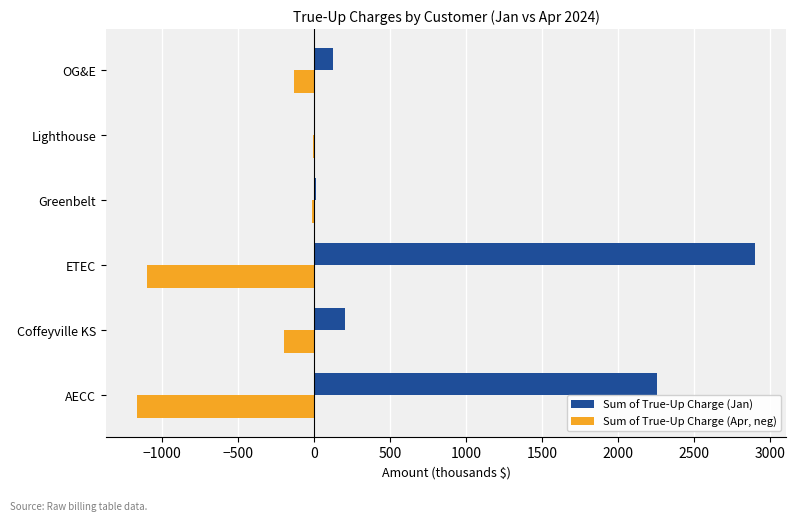

What is the sum of the Sum of True-Up Charge (Jan) values at OG&E and ETEC?

3033.8